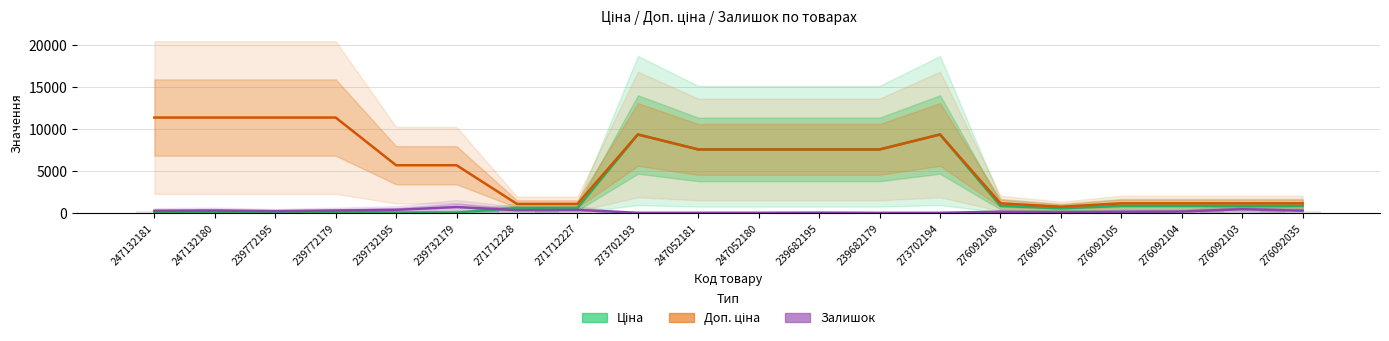

Which series has the largest range (max minus min)?

Доп. ціна